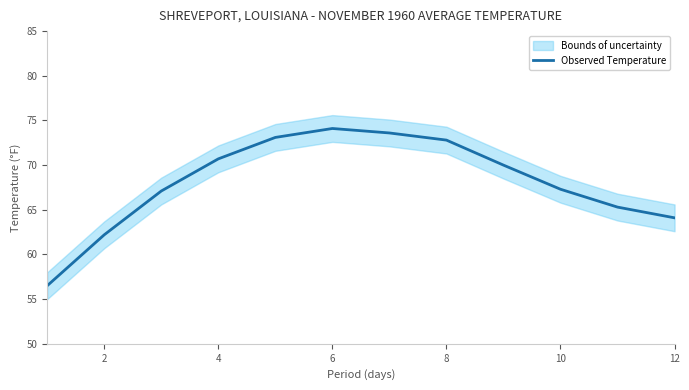

What is the sum of all values?

816.8